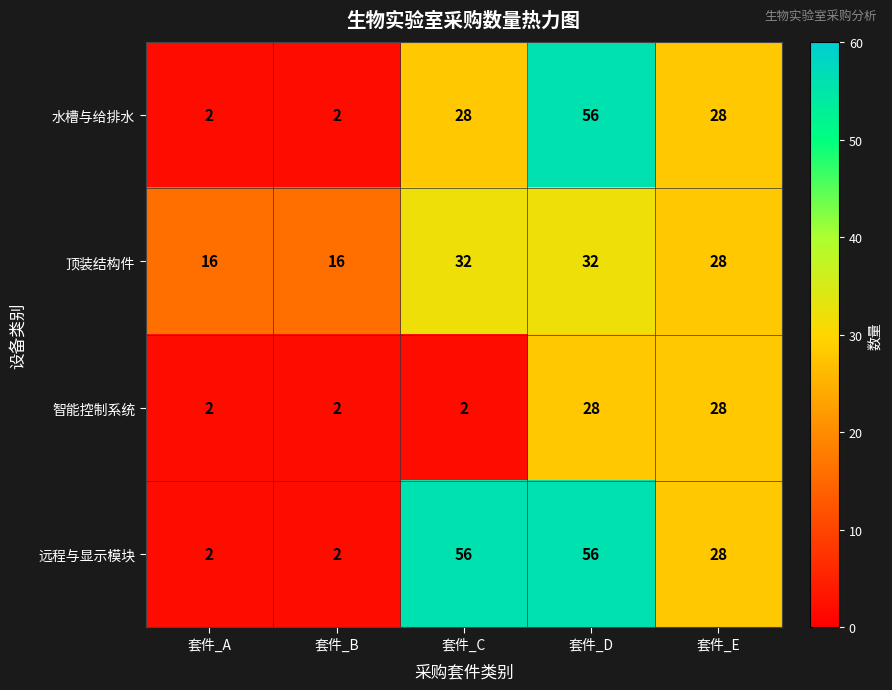

Count the number of data series in this chart.

4